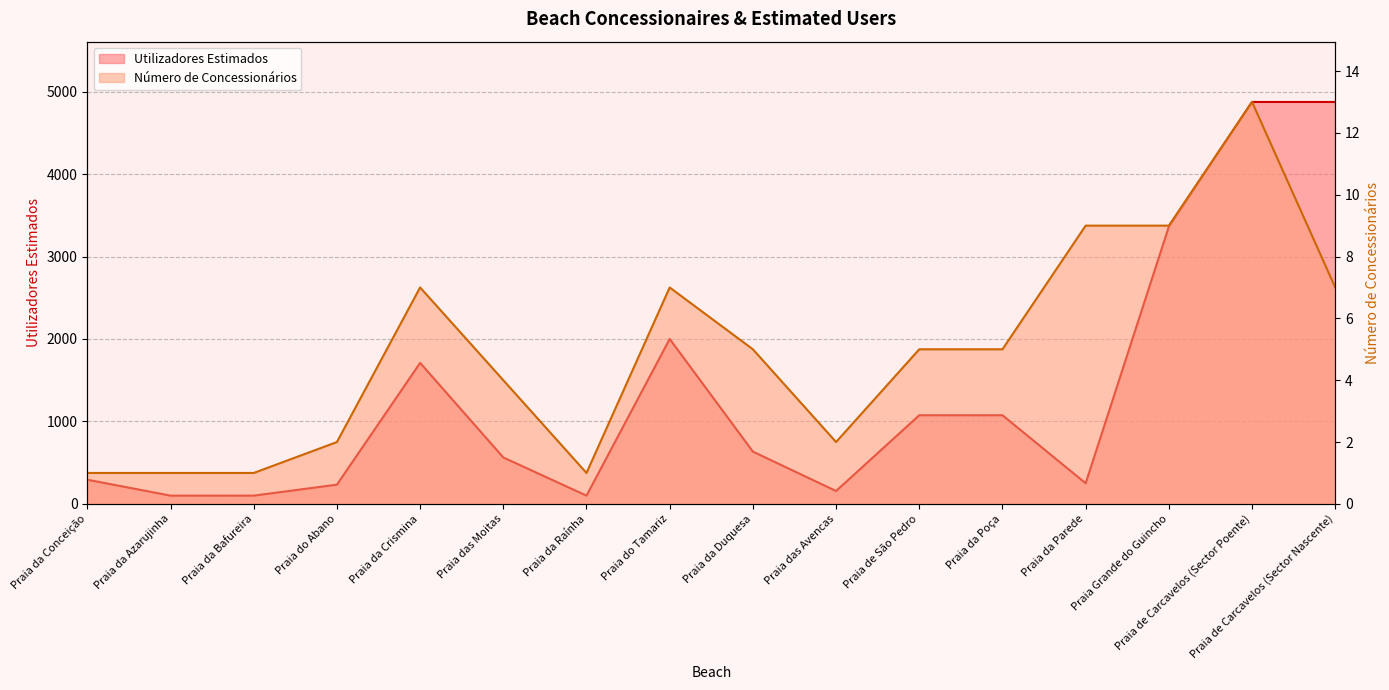

What is the label of the 4th point from the left?

Praia do Abano